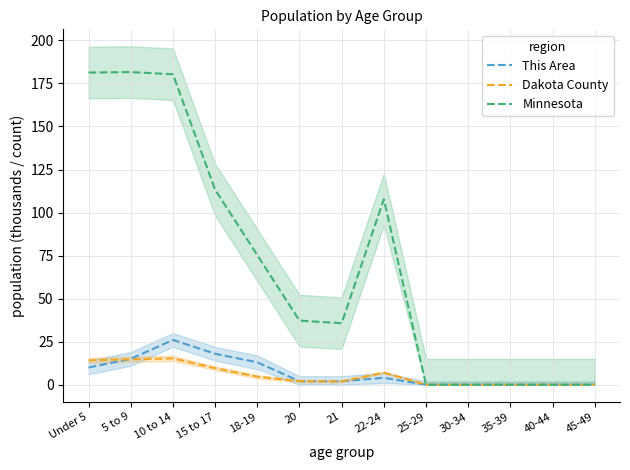

Reading left to right, list all the values displayed in this chart.

This Area: Under 5=10.0	5 to 9=15.0	10 to 14=26.0	15 to 17=18.0	18-19=13.0	20=2.0	21=2.0	22-24=4.0	25-29=0.0	30-34=0.0	35-39=0.0	40-44=0.0	45-49=0.0
Dakota County: Under 5=14.2	5 to 9=14.7	10 to 14=15.3	15 to 17=9.6	18-19=4.7	20=2.1	21=1.9	22-24=7.0	25-29=0.0	30-34=0.0	35-39=0.0	40-44=0.0	45-49=0.0
Minnesota: Under 5=181.3	5 to 9=181.6	10 to 14=180.4	15 to 17=113.3	18-19=75.3	20=37.2	21=35.7	22-24=107.8	25-29=0.0	30-34=0.0	35-39=0.0	40-44=0.0	45-49=0.0